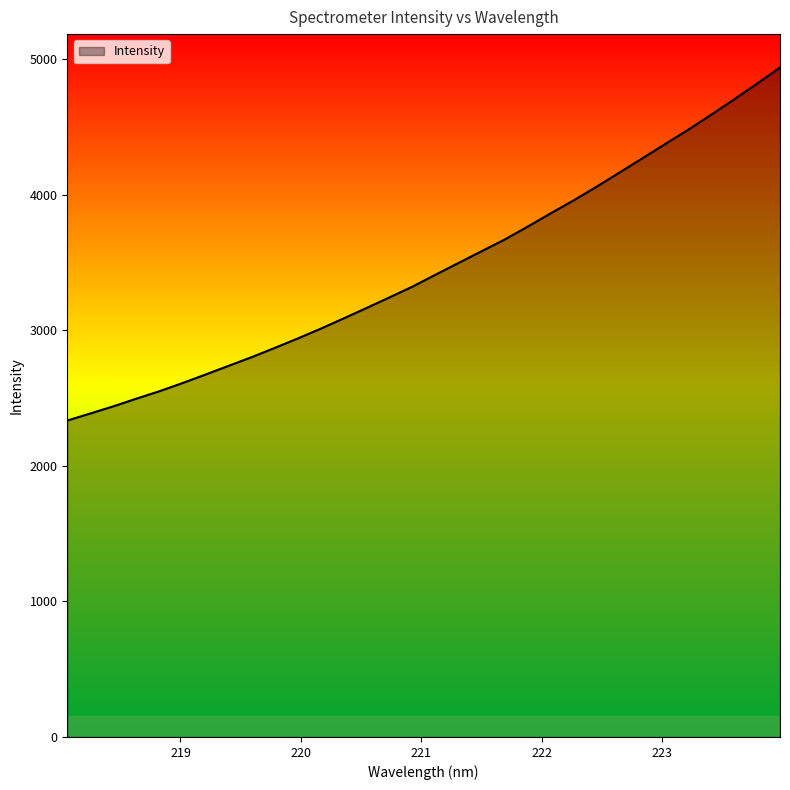

What is the maximum value shown in the chart?

4938.9